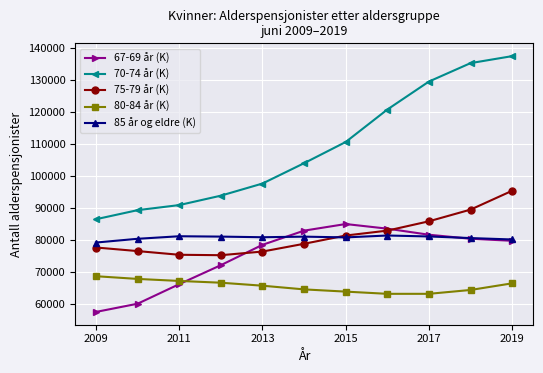

What is the value of the 67-69 år (K) point at the 1st from the left?

57557